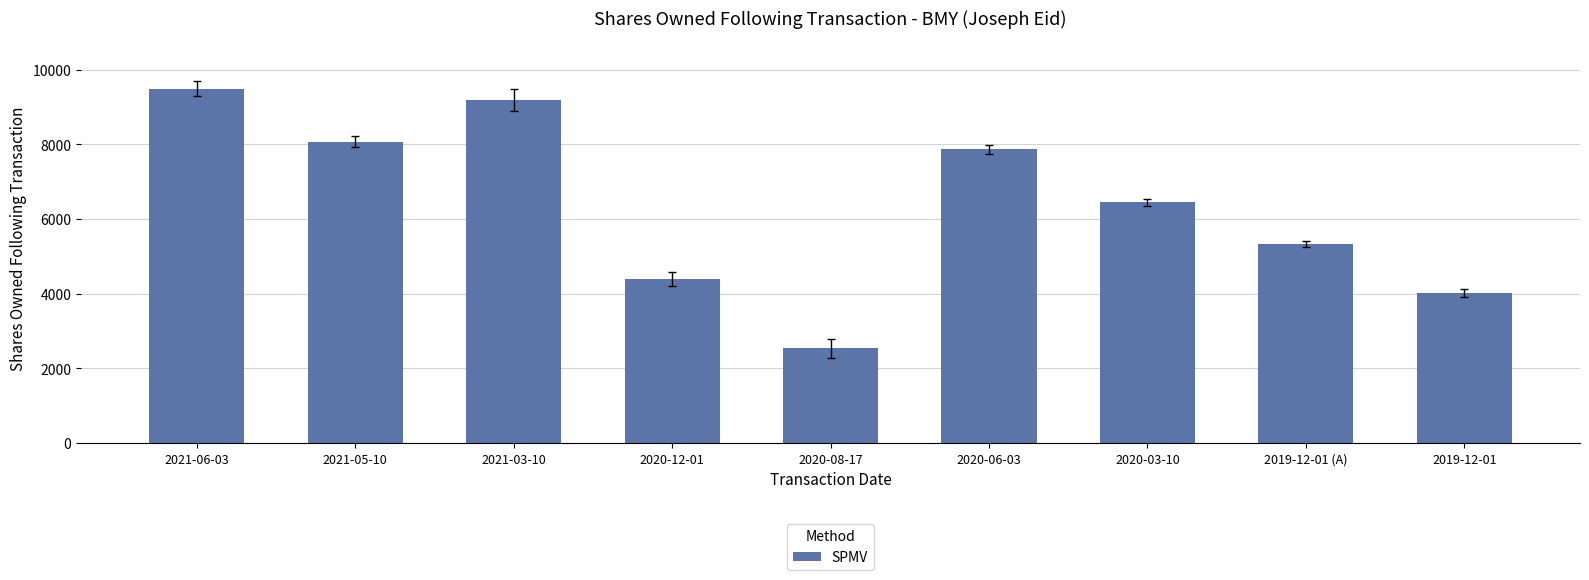

How many bars are there in total?

9